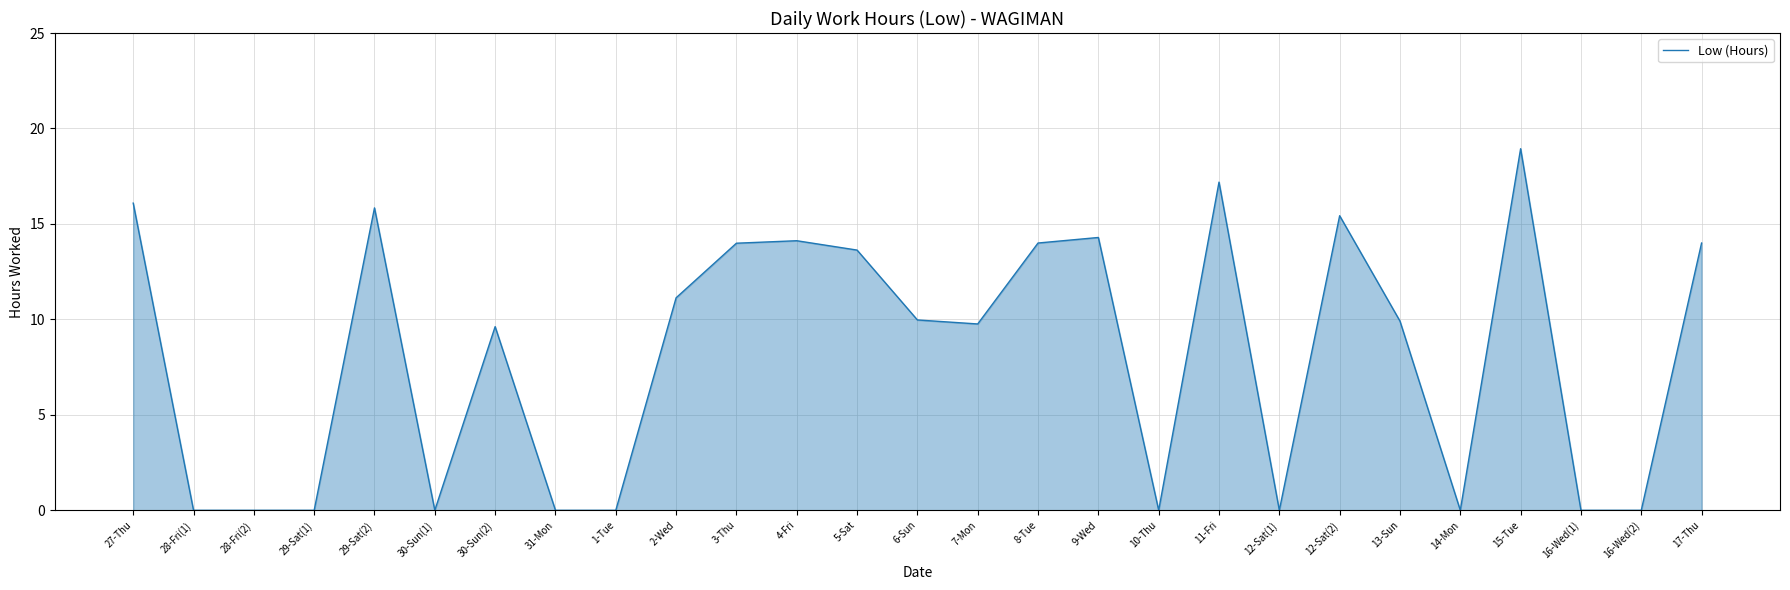

What is the greatest value displayed?

18.9